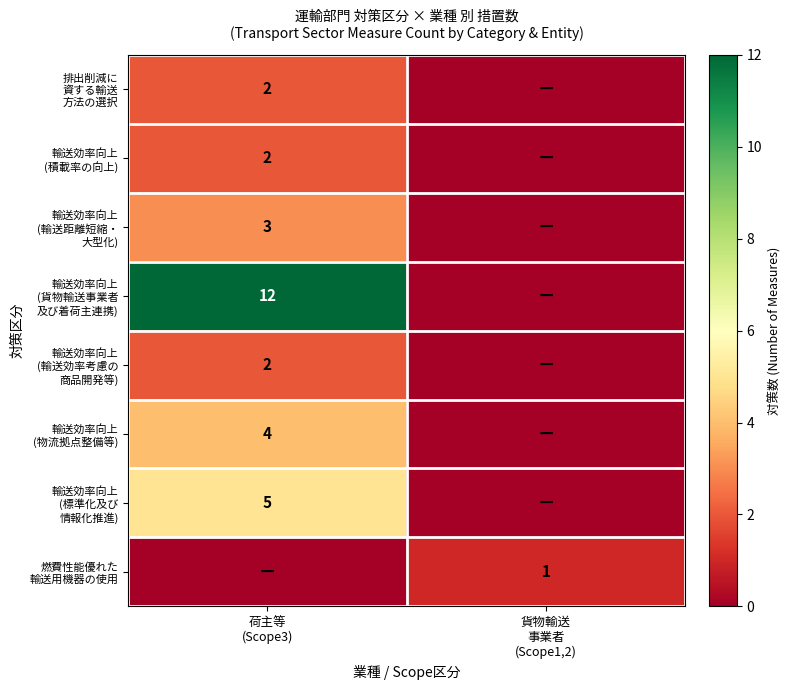

Is the value of 輸送効率向上 (標準化及び 情報化推進) at 貨物輸送 事業者 (Scope1,2) greater than the value of 輸送効率向上 (貨物輸送事業者 及び着荷主連携) at 荷主等 (Scope3)?

No